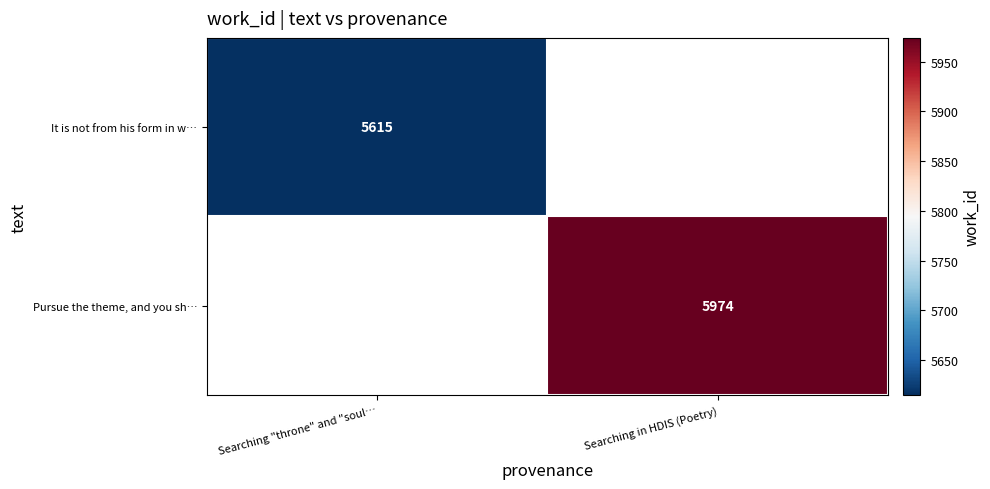

What is the greatest value displayed?

5974.0